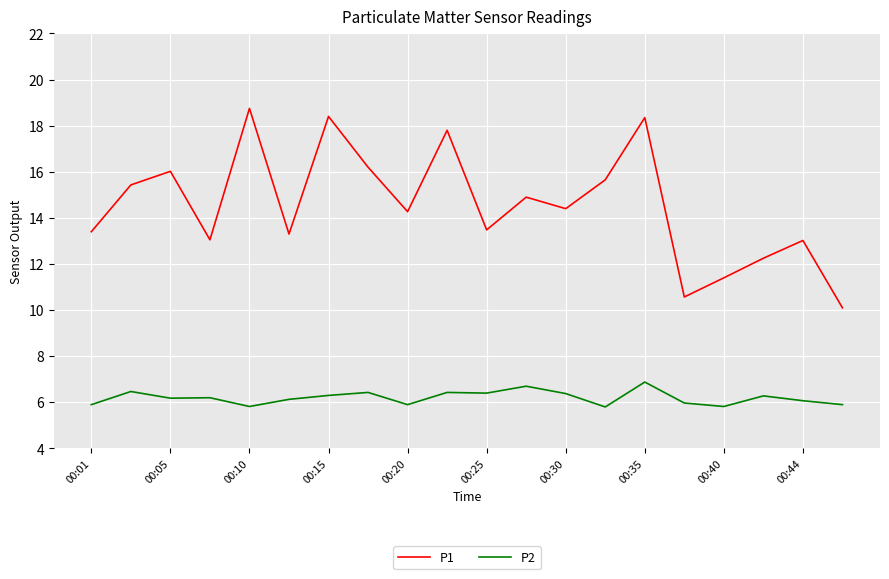

What is the difference between the maximum and minimum values in the P2 series?

1.1